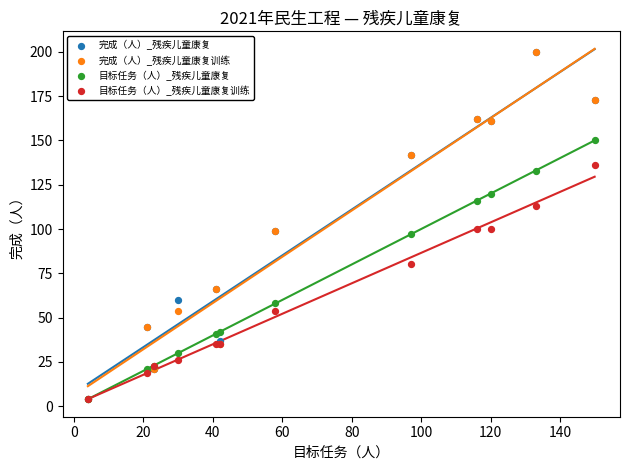

In the 目标任务（人）_残疾儿童康复 series, what Y value is closest to 77?

58